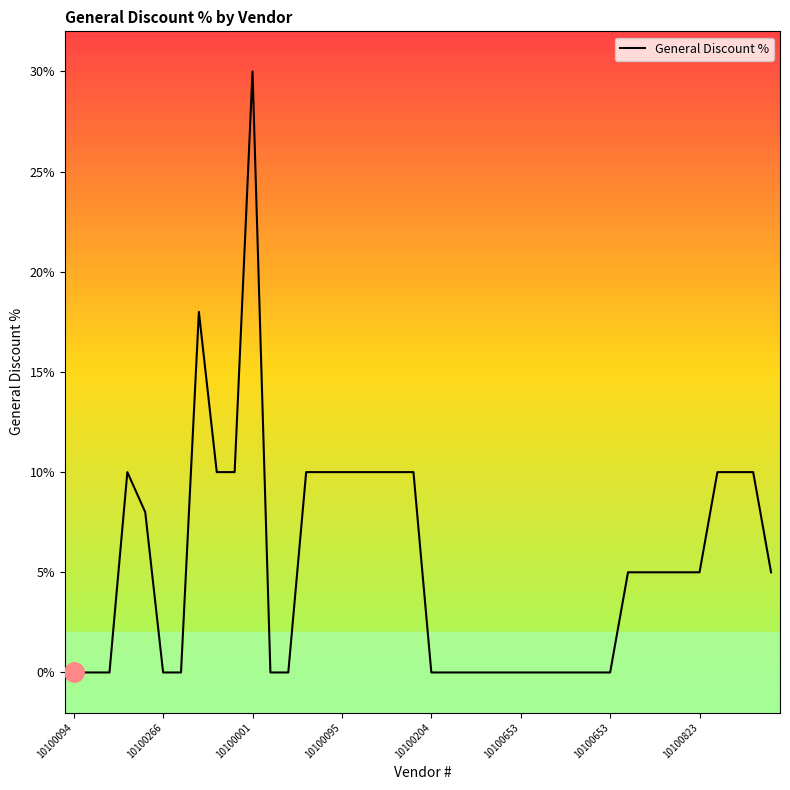

What is the difference between the maximum and minimum values?

30